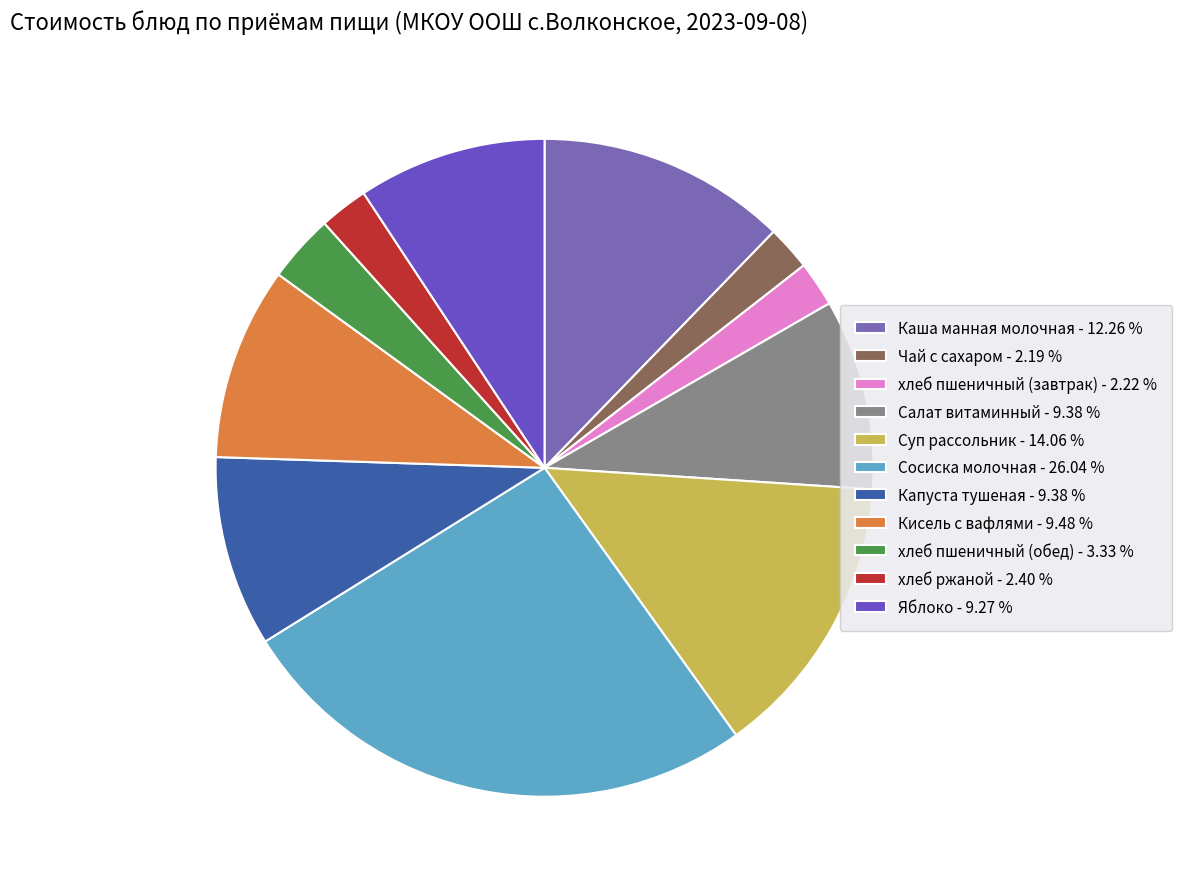

Between Кисель с вафлями and хлеб ржаной, which is larger?

Кисель с вафлями